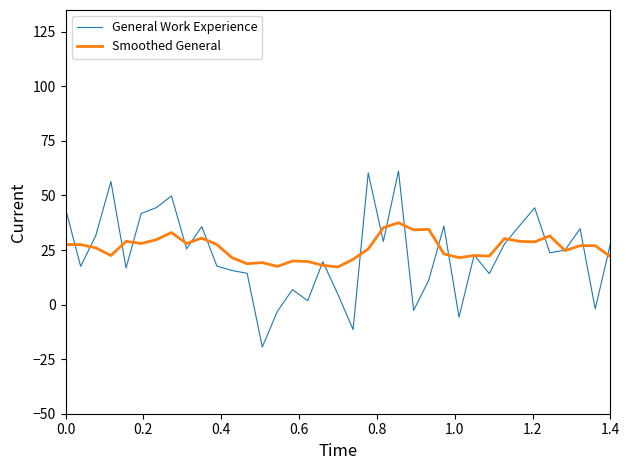

Which series has the widest spread of values?

General Work Experience